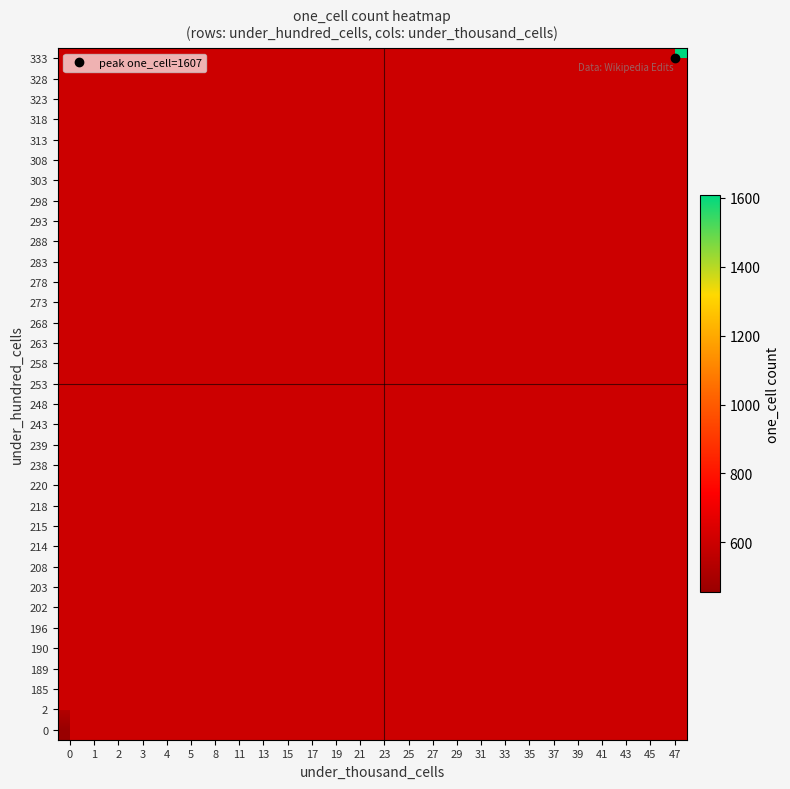

Between 19 and 47, which is larger?

47